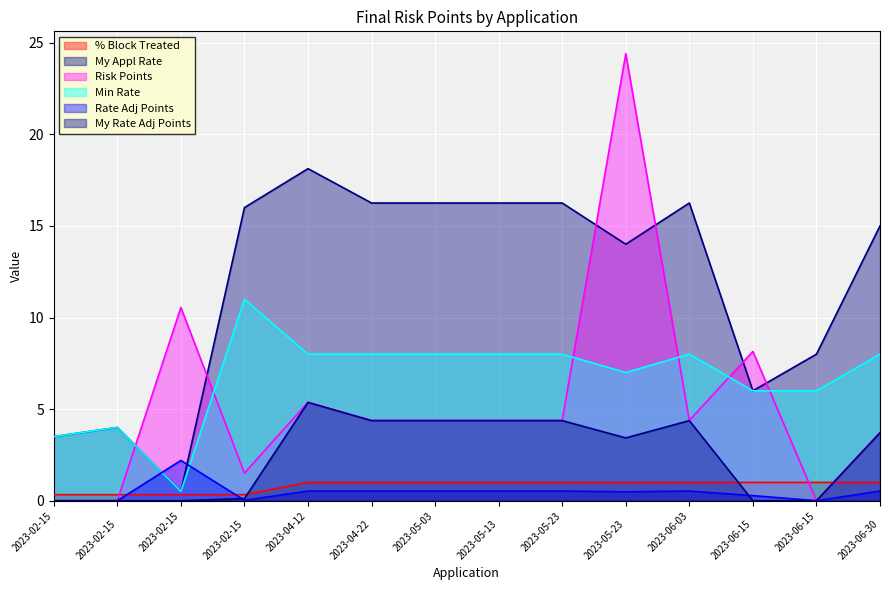

What is the difference between the highest and lowest values at 2023-04-22?

15.7